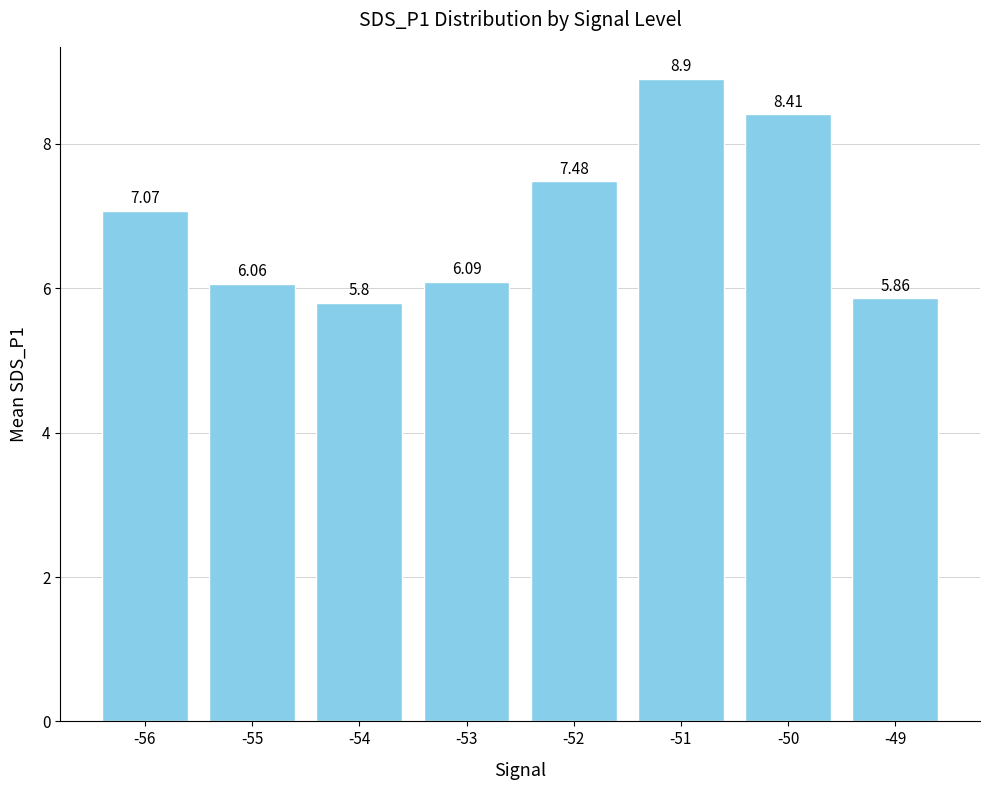

How many distinct data groups are displayed?

1